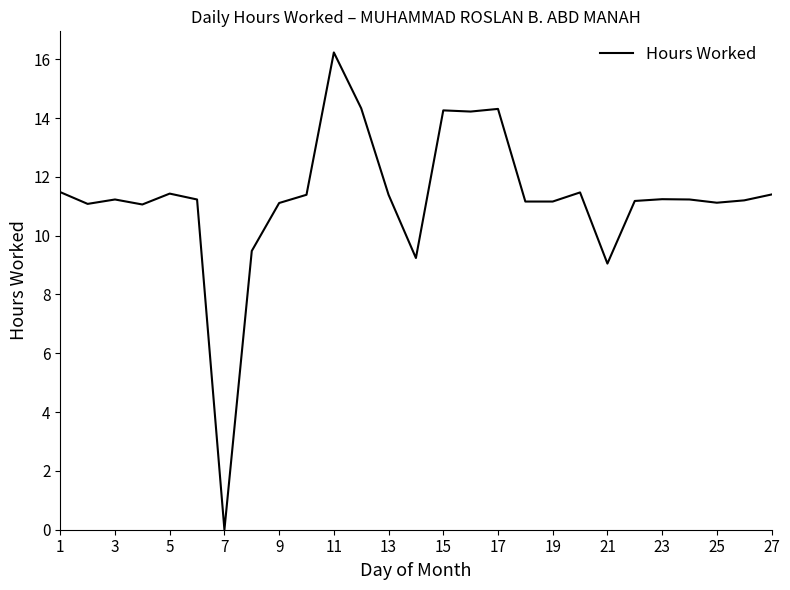

What is the difference between the maximum and minimum values?

16.2